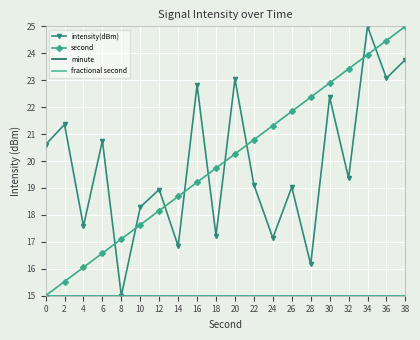

Is the value of fractional second at 20 greater than the value of minute at 6?

No